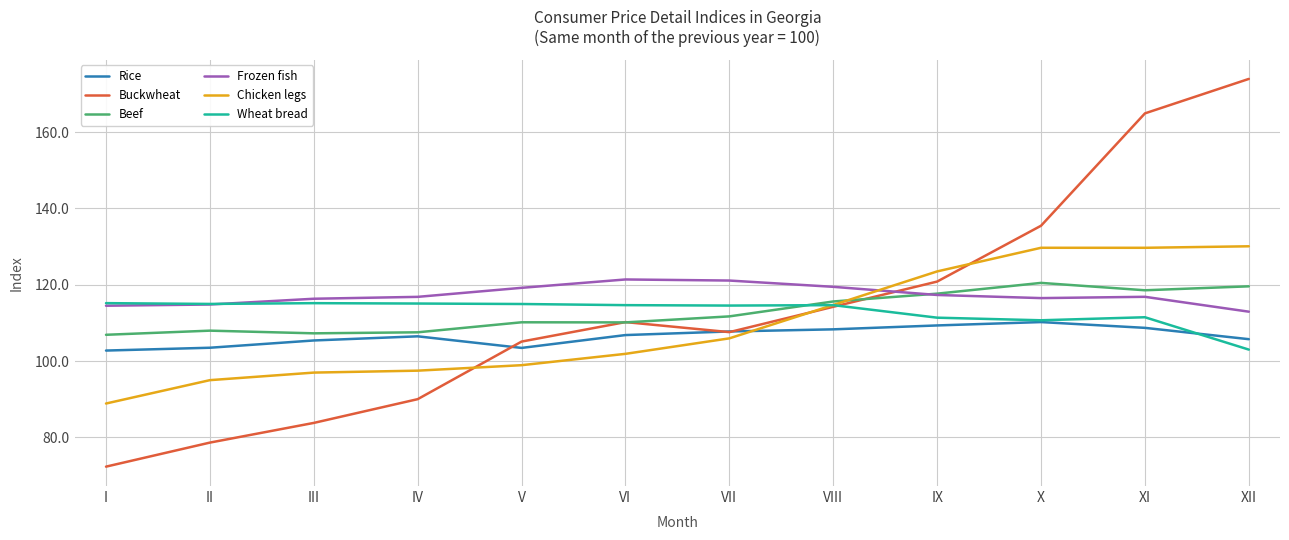

What is the sum of all Chicken legs values?

1312.6